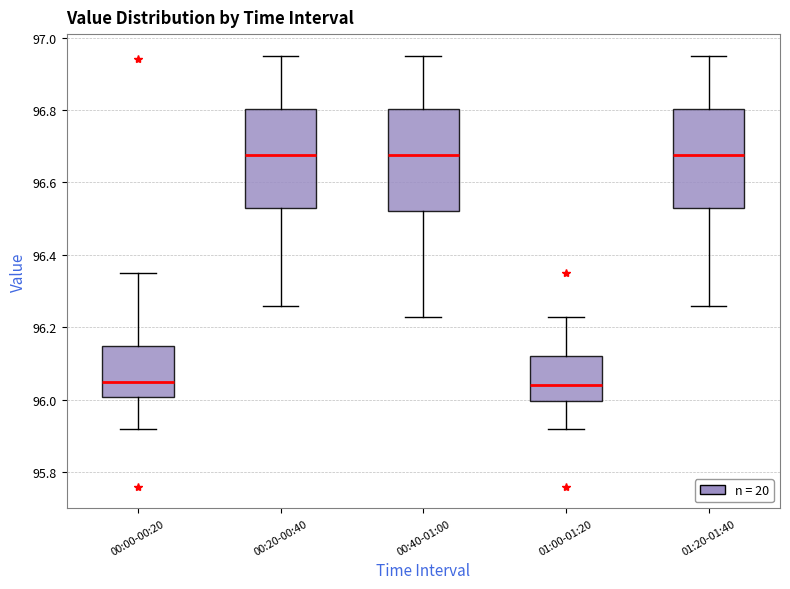

Reading left to right, transcribe this box plot: for each box, give where its median line is, the range the box spans, and where its two whiskers end, as read against the y-axis. The values are not printed on the chart, so give them approximately, as read against the axis.

00:00-00:20: median 96.06, box 96.00 to 96.16, whiskers 95.92 to 96.36
00:20-00:40: median 96.68, box 96.54 to 96.80, whiskers 96.26 to 96.96
00:40-01:00: median 96.68, box 96.52 to 96.80, whiskers 96.24 to 96.96
01:00-01:20: median 96.04, box 96.00 to 96.12, whiskers 95.92 to 96.24
01:20-01:40: median 96.68, box 96.54 to 96.80, whiskers 96.26 to 96.96